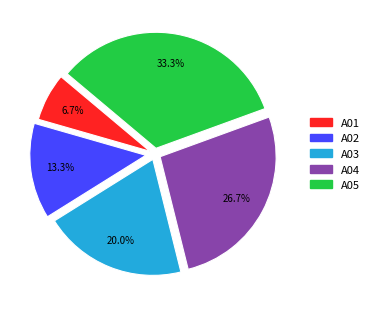

Rank the categories by value from highest to lowest.

A05, A04, A03, A02, A01